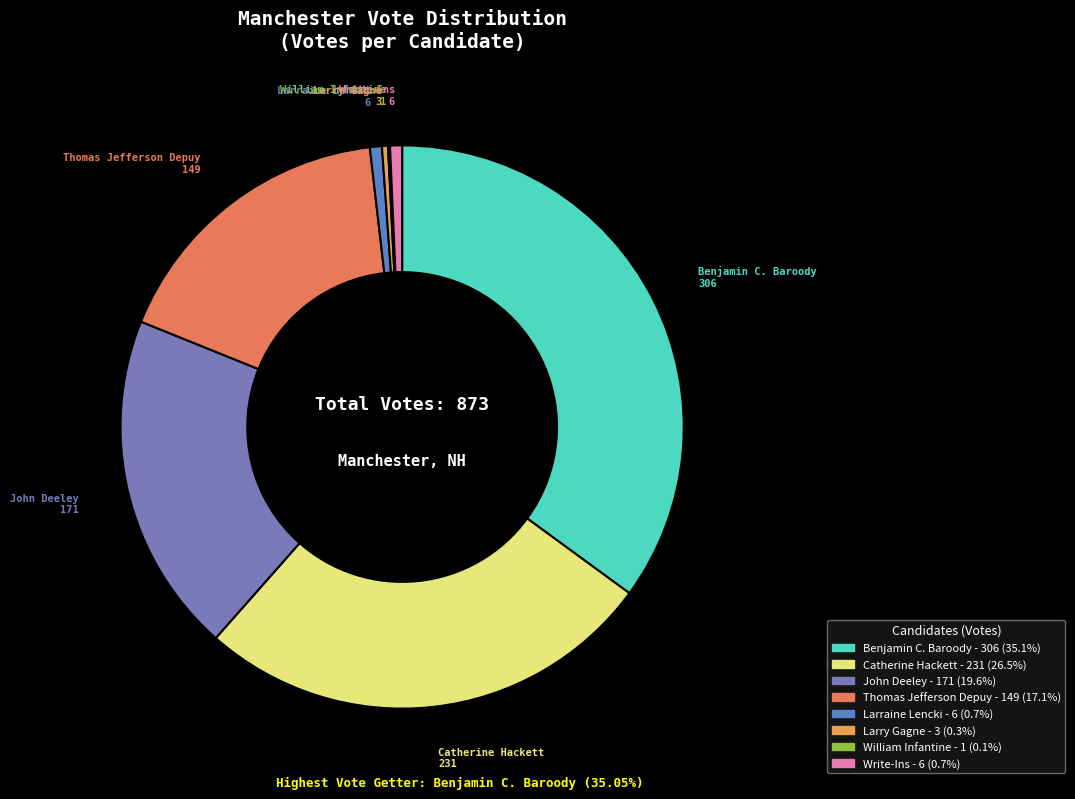

What is the largest slice in the pie chart?

Benjamin C. Baroody